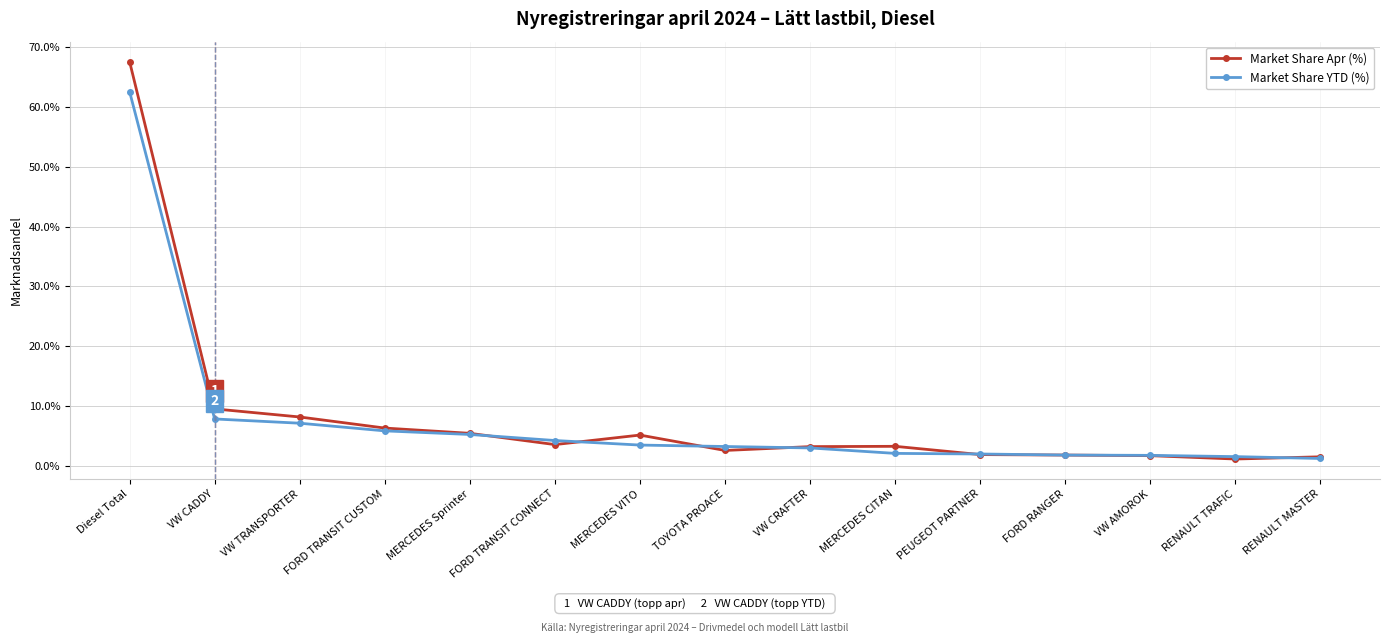

List the series in order of their peak value, highest first.

Market Share Apr (%), Market Share YTD (%)